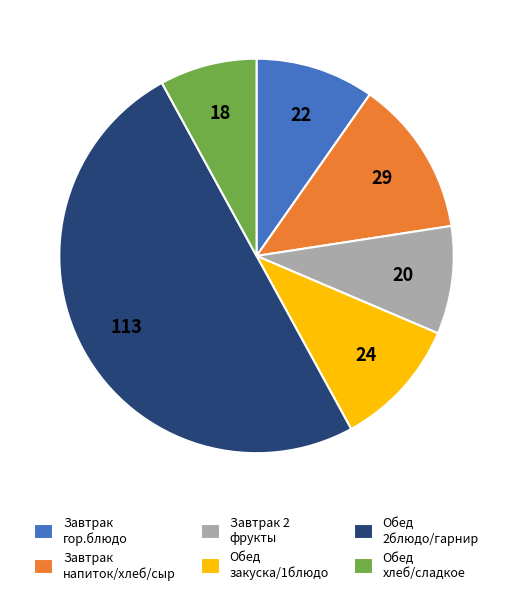

The Завтрак напиток/хлеб/сыр slice represents 1% of the pie. True or false?

False